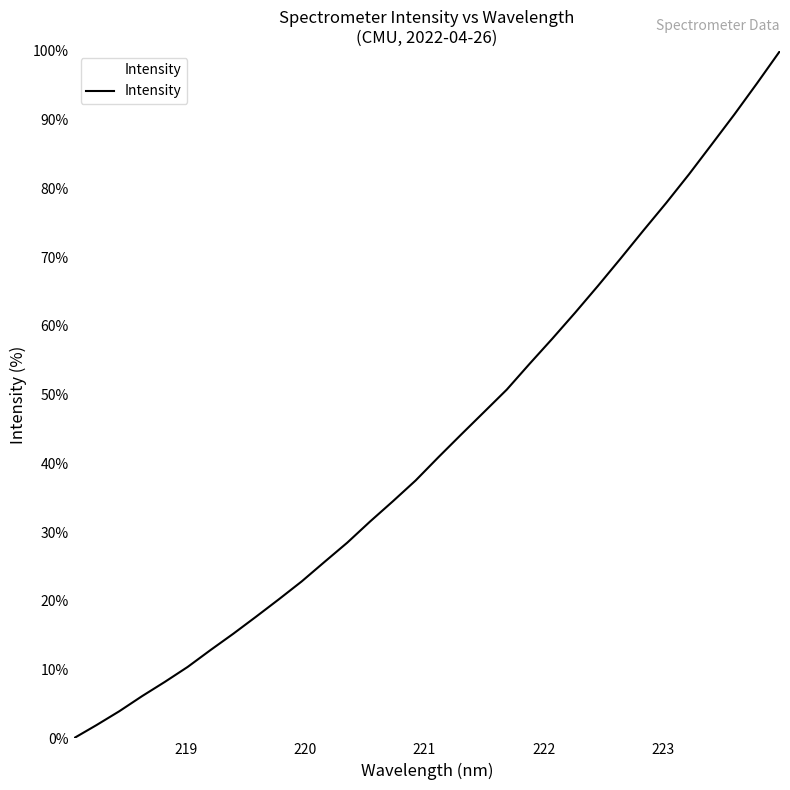

What is the greatest value displayed?

100.0